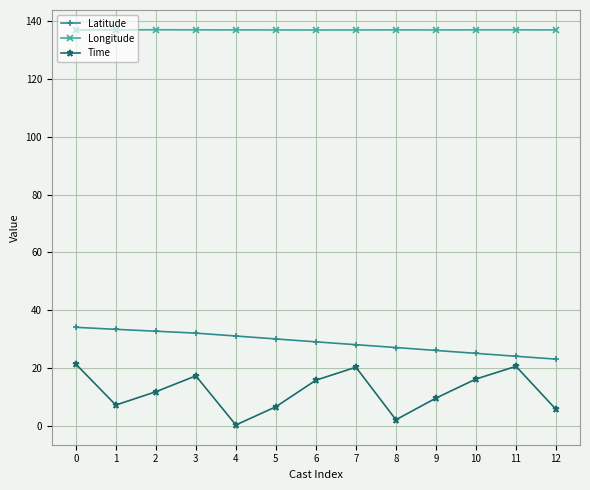

How many series are shown in this chart?

3